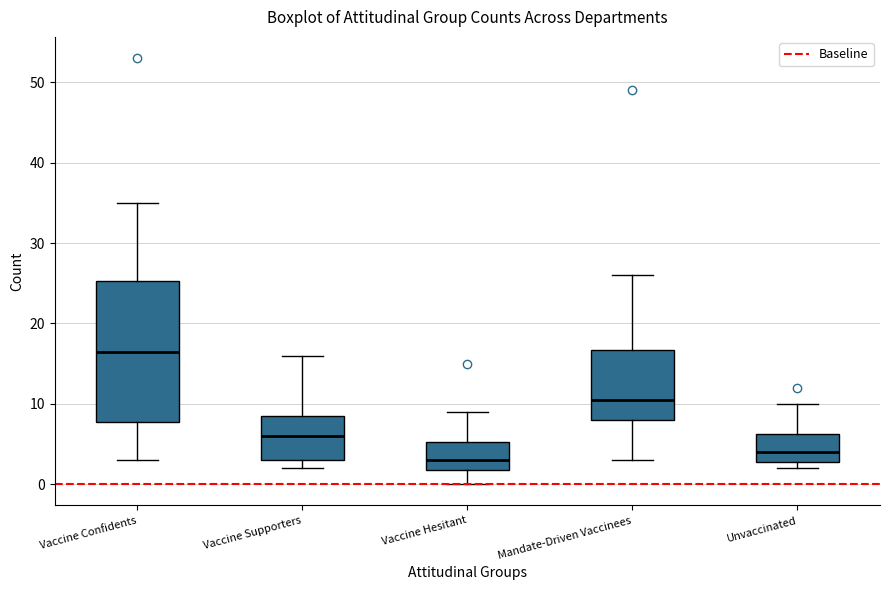

Where does the lower whisker of the box for Mandate-Driven Vaccinees end on the y-axis? The values are not printed on the chart, so give them approximately, as read against the axis.

3